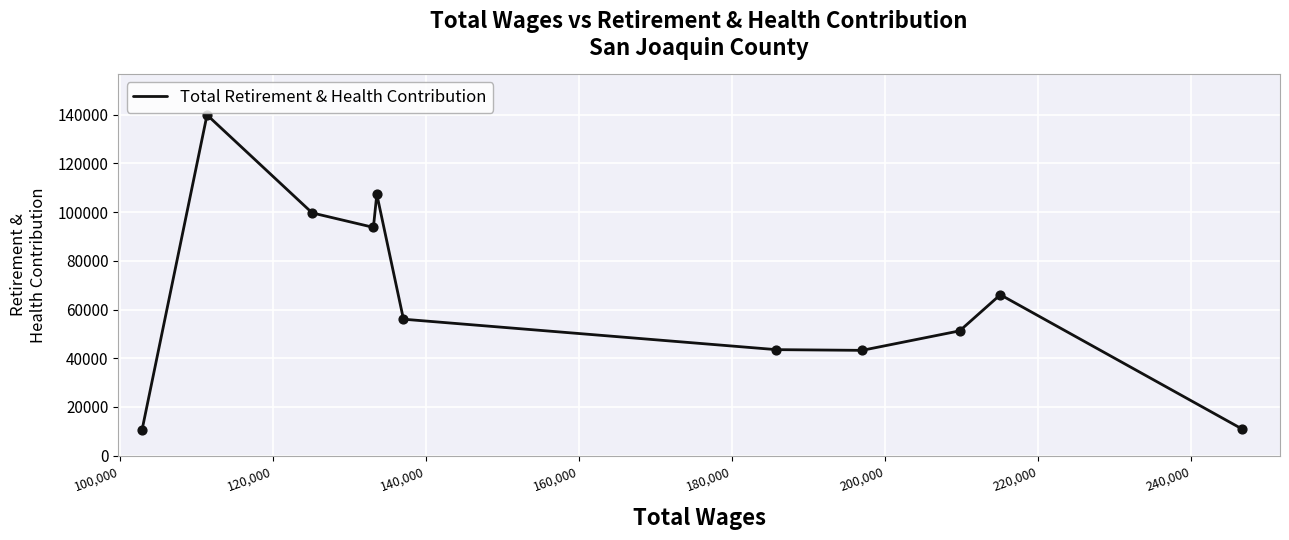

What is the maximum value shown in the chart?

139913